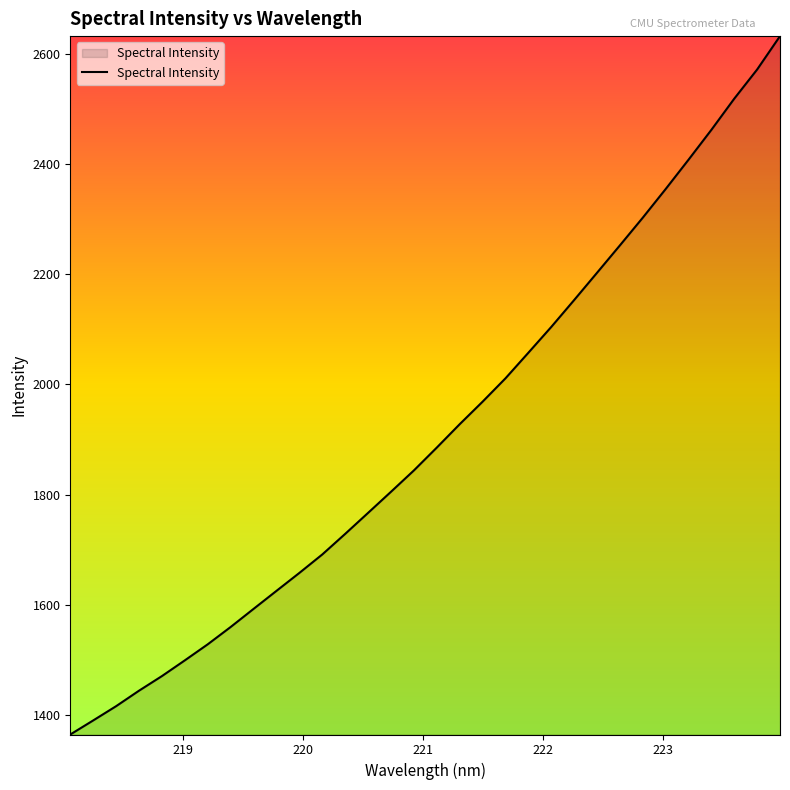

What is the greatest value displayed?

2631.9